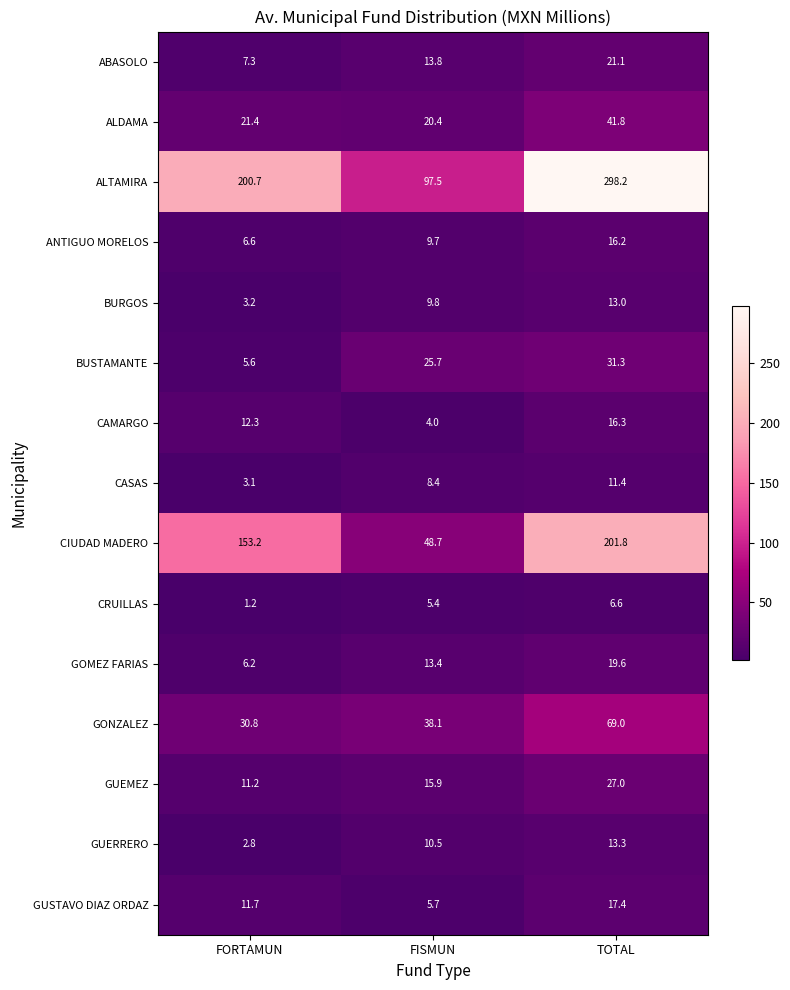

Which category has the lowest value across all series?

FORTAMUN